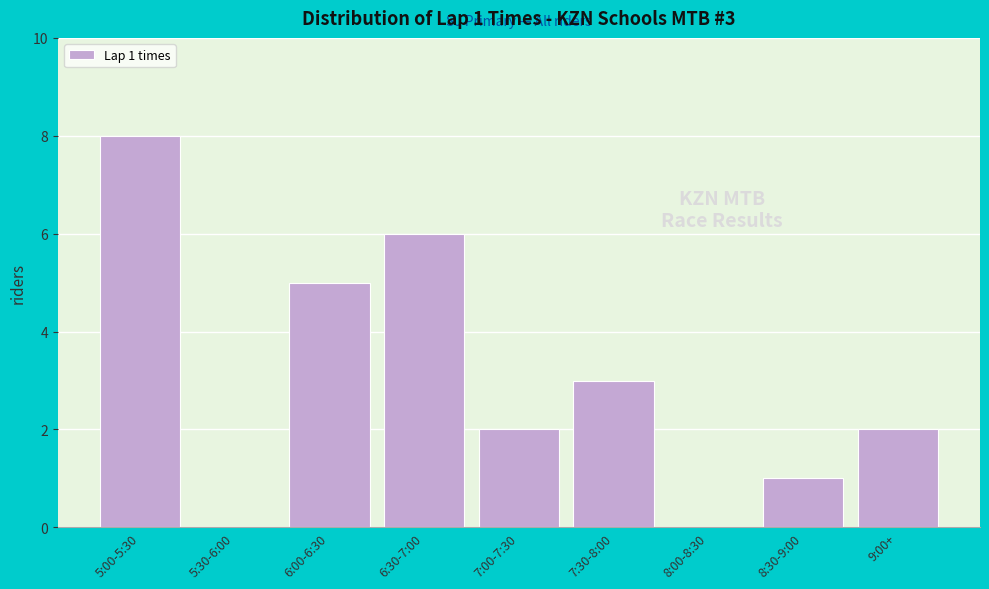

Reading right to left, what are all the values shown in this chart?

9:00+=2	8:30-9:00=1	8:00-8:30=0	7:30-8:00=3	7:00-7:30=2	6:30-7:00=6	6:00-6:30=5	5:30-6:00=0	5:00-5:30=8